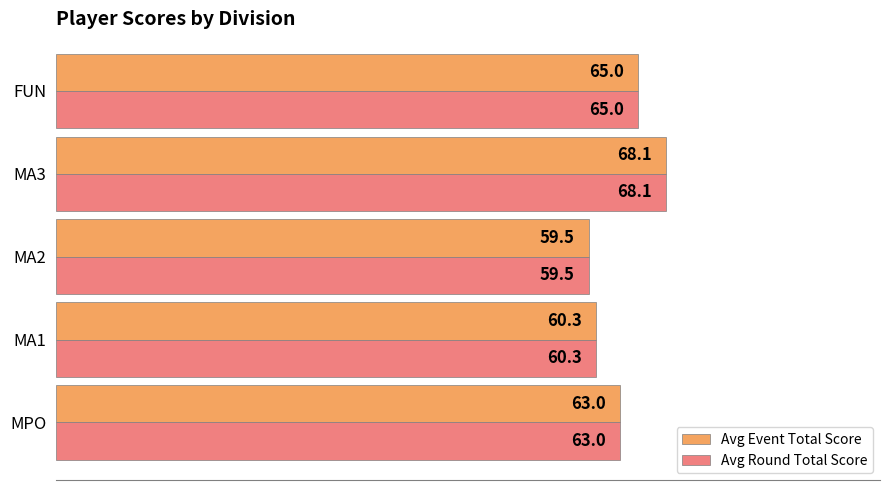

What are all the series names shown in the legend?

Avg Event Total Score, Avg Round Total Score